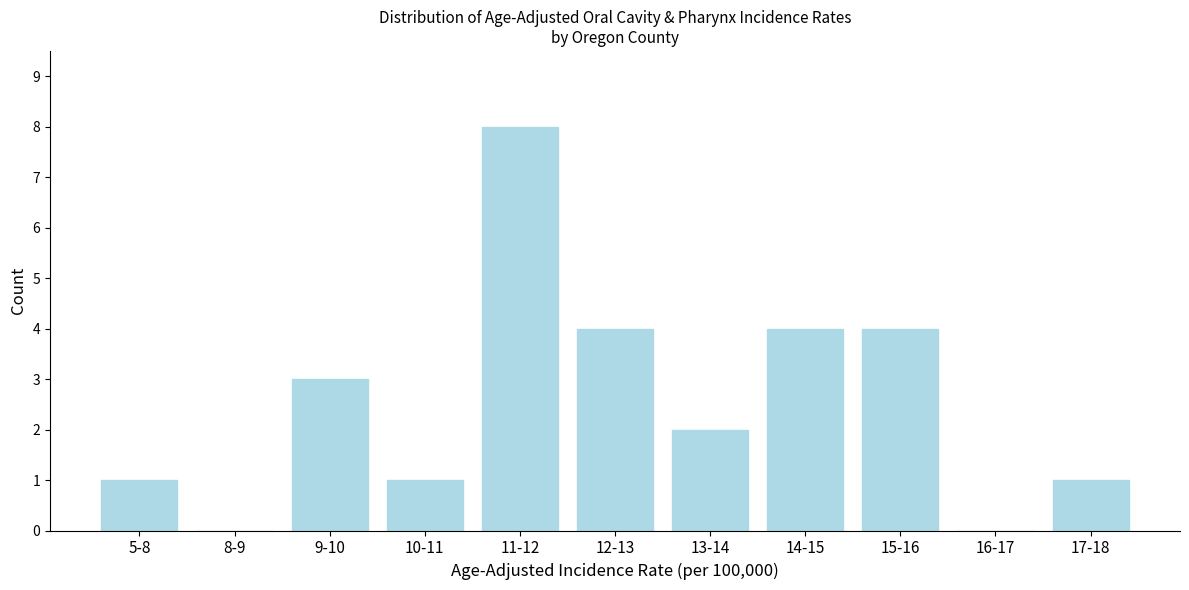

Reading right to left, what are all the values shown in this chart?

17-18=1	16-17=0	15-16=4	14-15=4	13-14=2	12-13=4	11-12=8	10-11=1	9-10=3	8-9=0	5-8=1